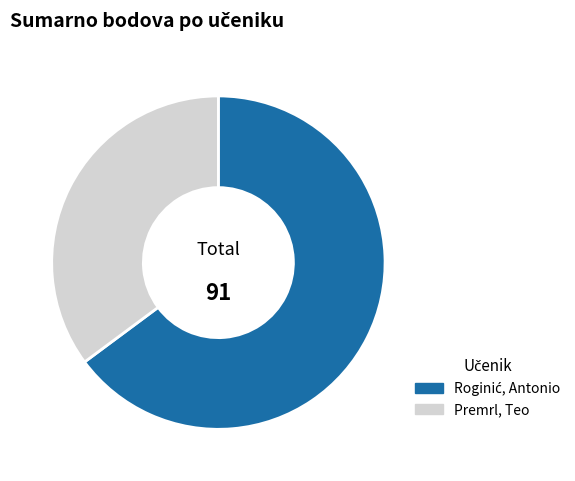

What is the smallest slice in the pie chart?

Premrl, Teo